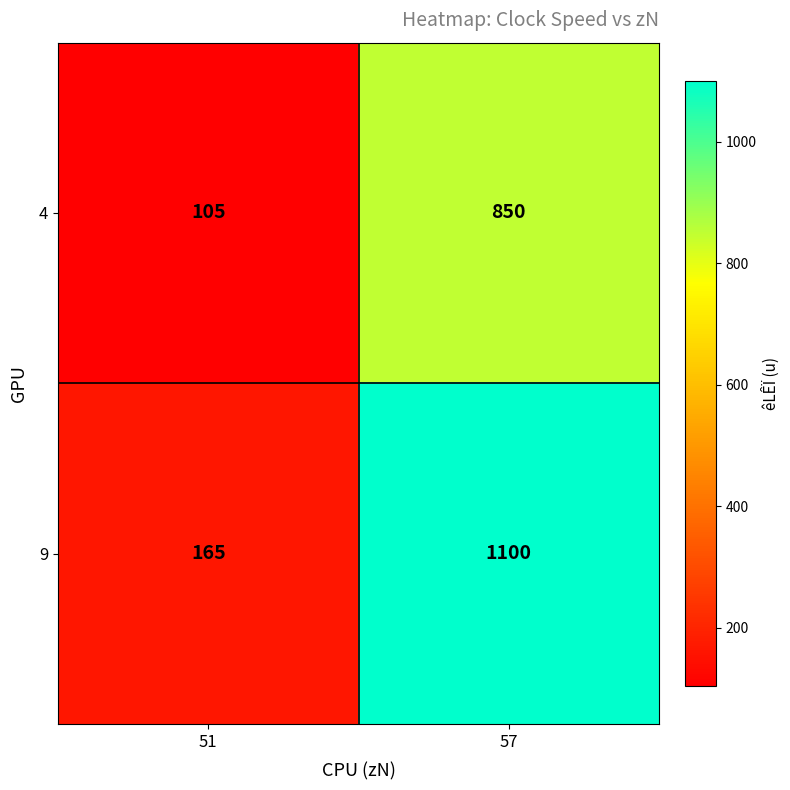

Rank the series at 57 from lowest to highest value.

4, 9